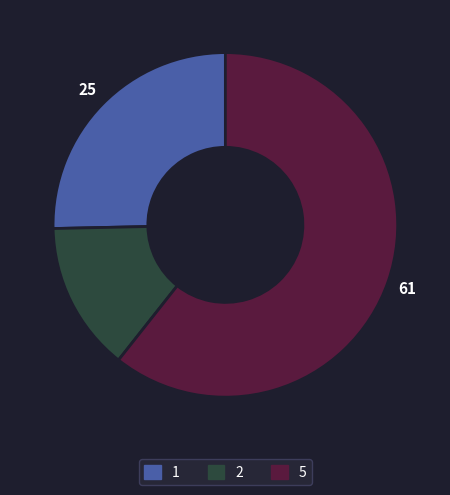

Count the number of slices in the pie.

3